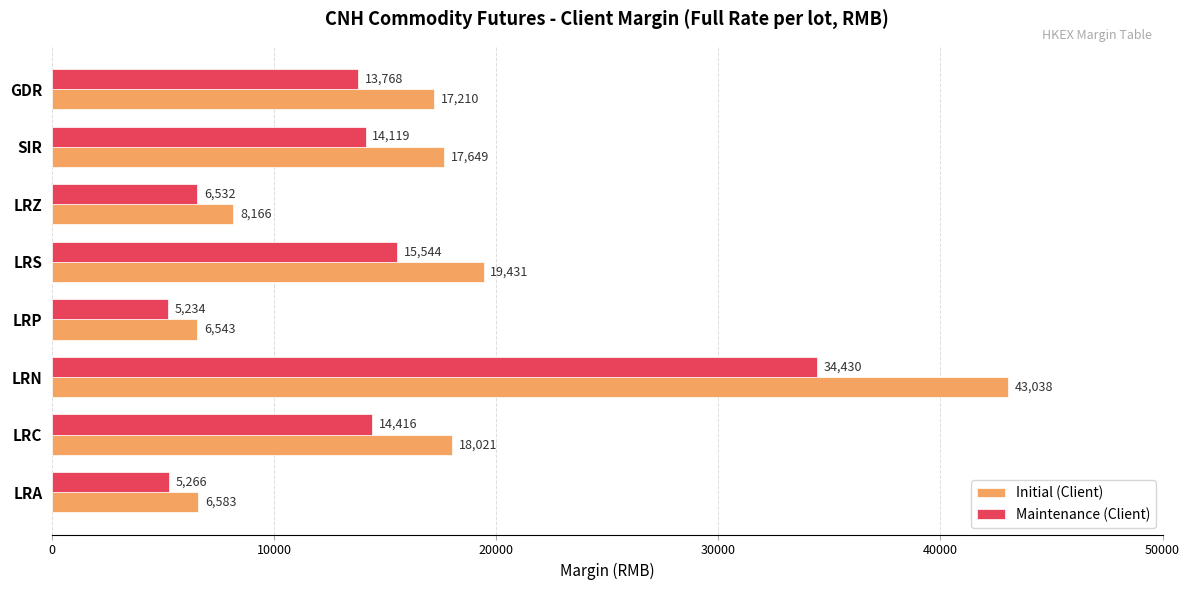

True or false: Maintenance (Client) has a value of 24595 at LRC.

False